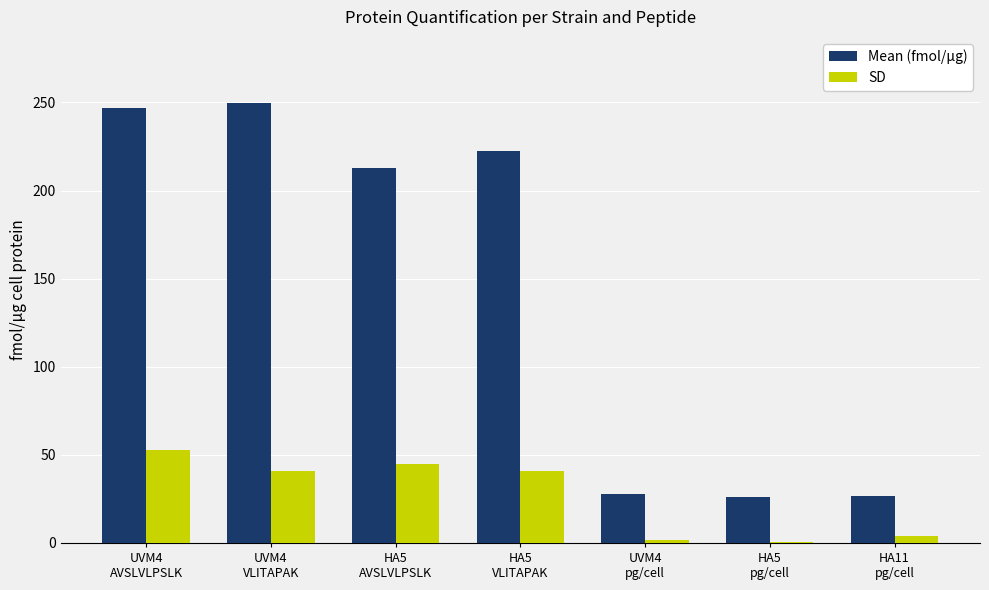

True or false: Mean (fmol/µg) has a value of 249.8 at UVM4
VLITAPAK.

True